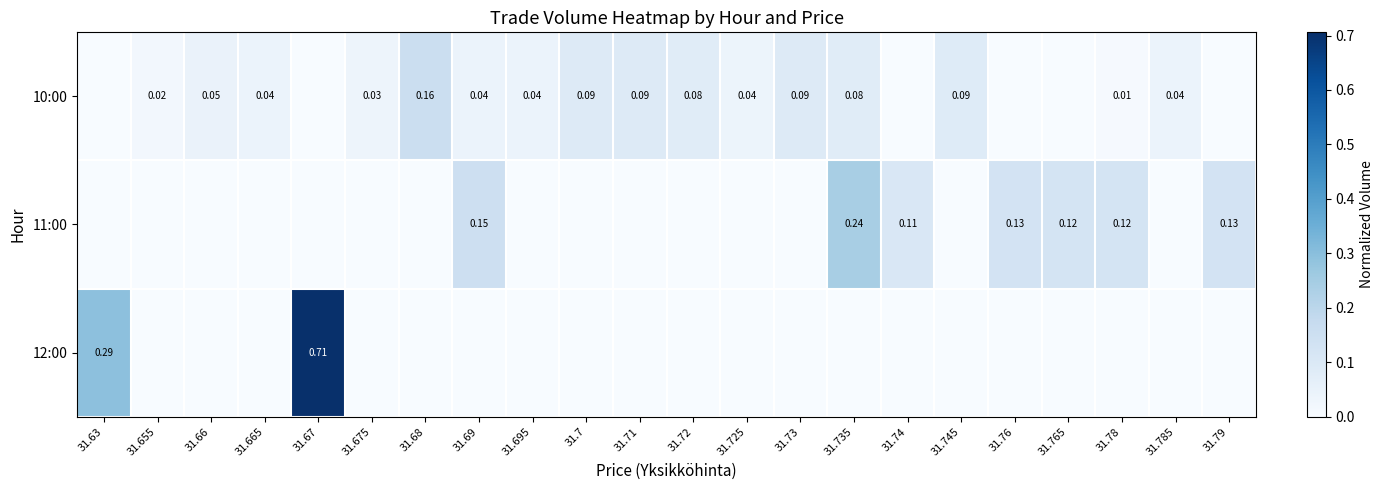

What is the total value across all series at 31.68?

0.2